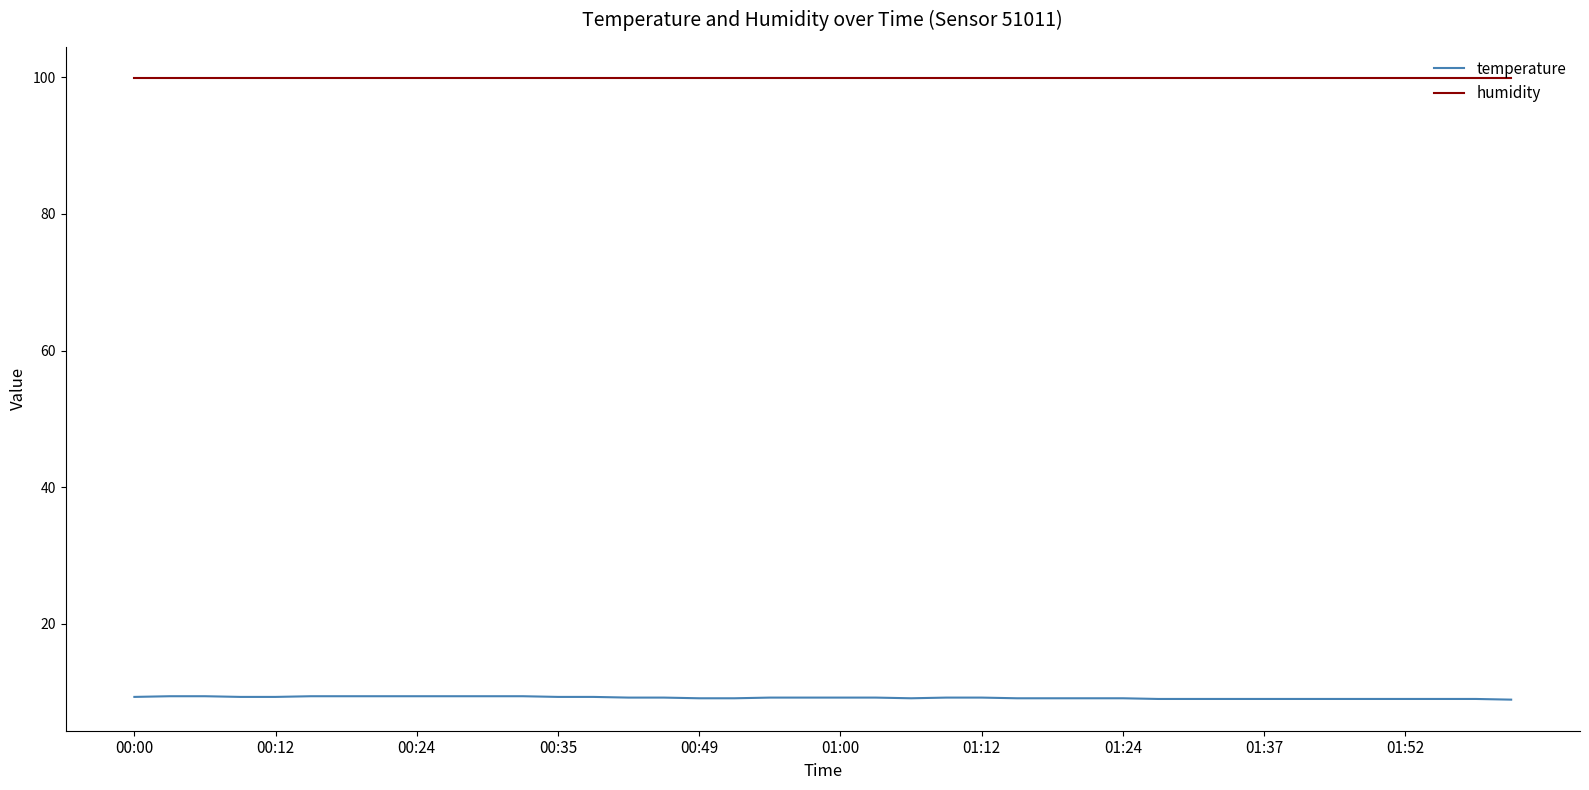

What is the average value of the humidity series?

99.9